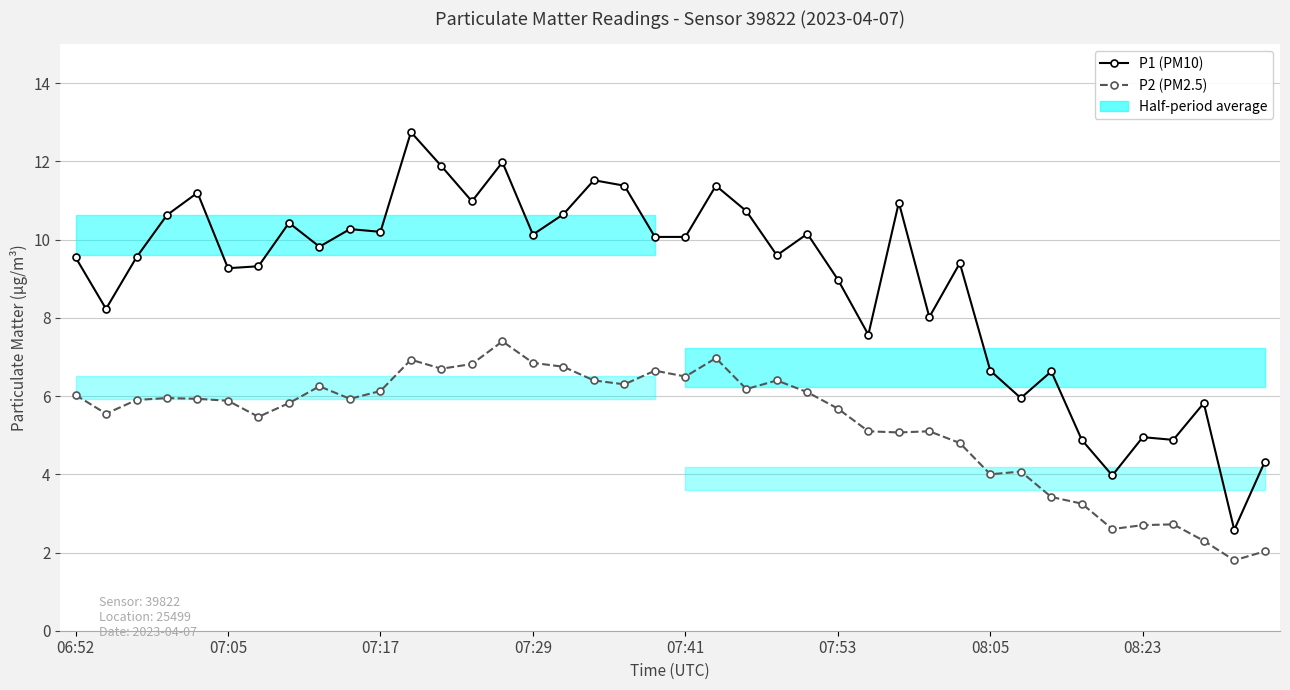

What are all the series names shown in the legend?

P1 (PM10), P2 (PM2.5)